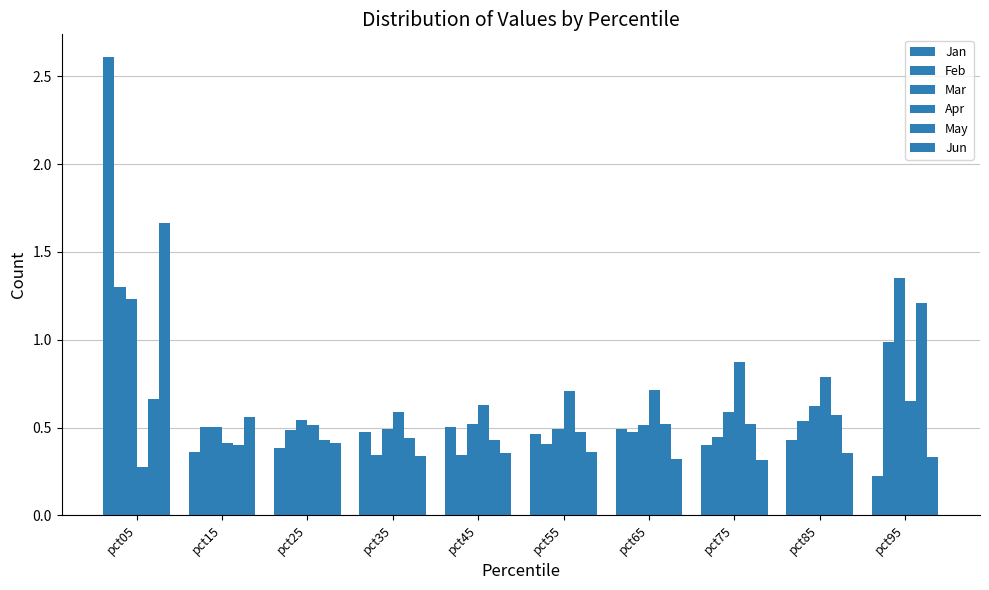

What is the sum of the Jan values at pct55 and pct25?

0.8